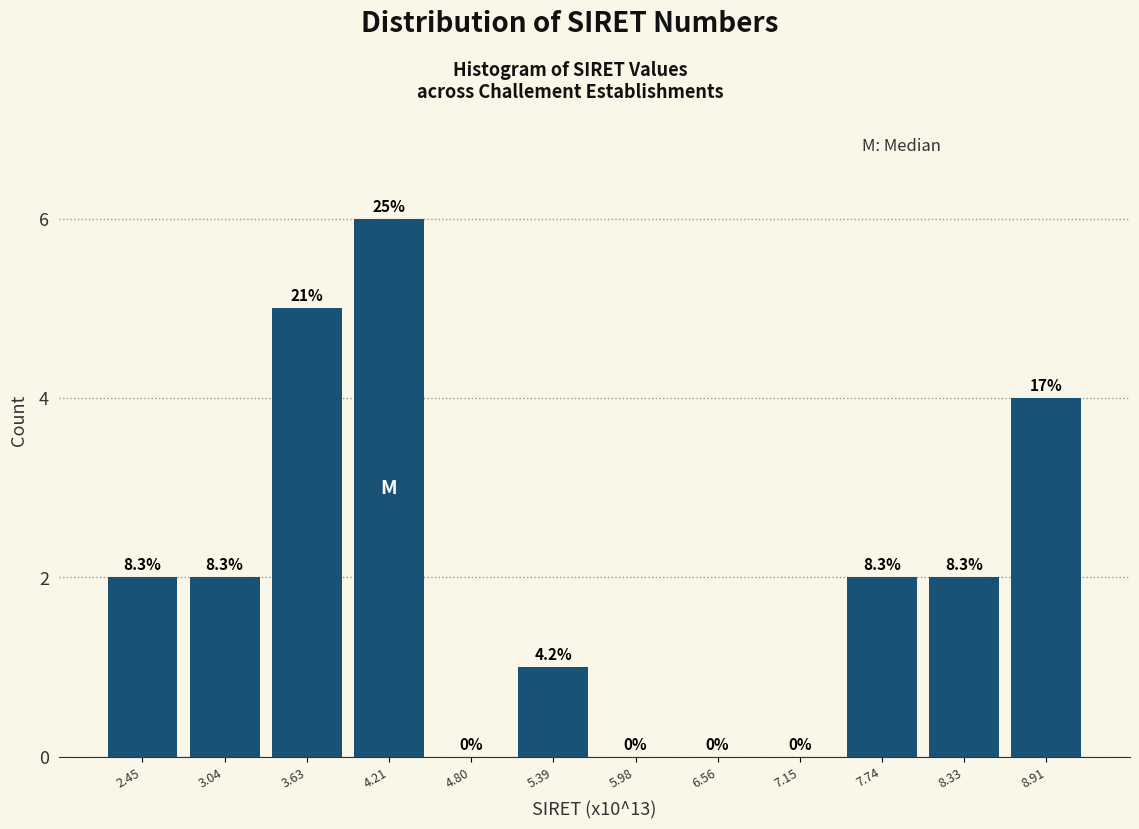

Are the bars horizontal?

No